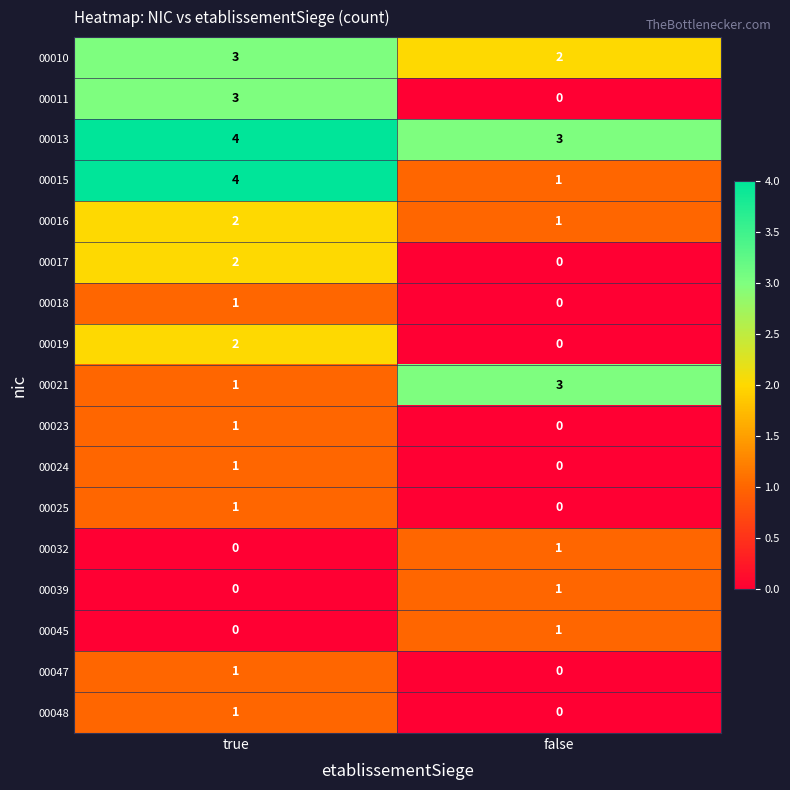

The 00019 series shows 2 at true. True or false?

True